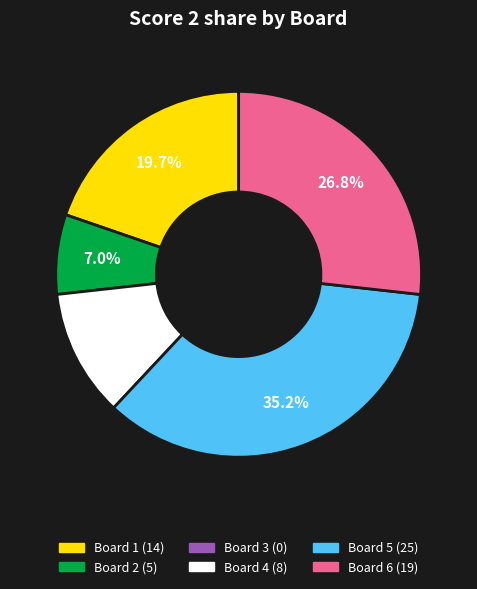

Does any single category account for the majority?

No